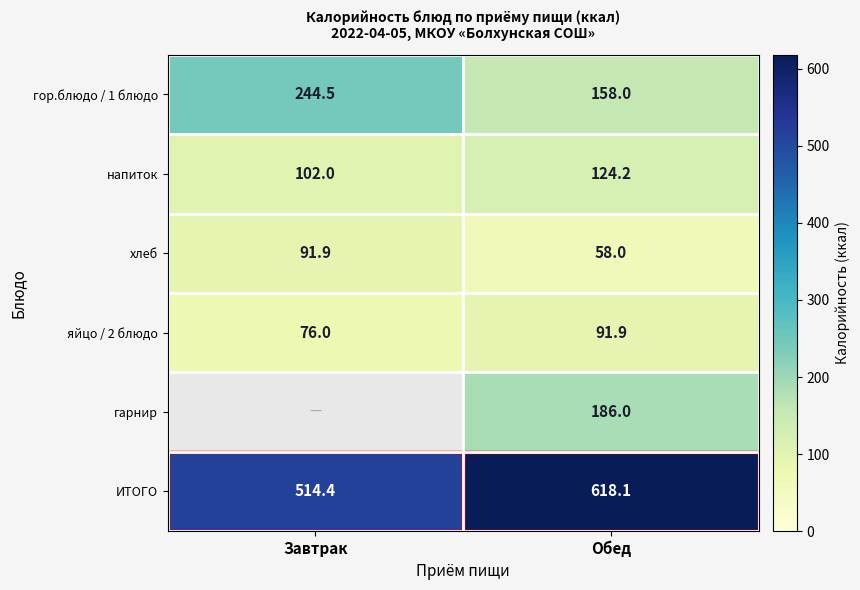

Is the value of яйцо / 2 блюдо at Завтрак greater than the value of гор.блюдо / 1 блюдо at Обед?

No